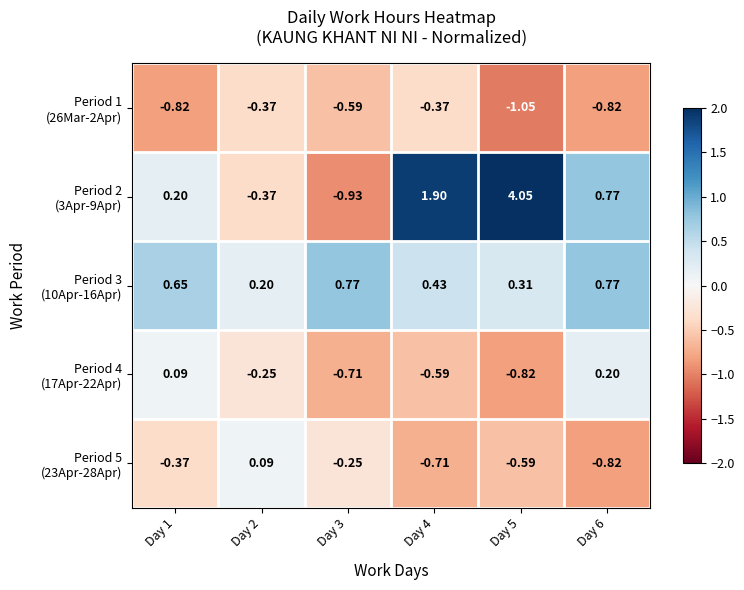

How many categories are shown in the chart?

6